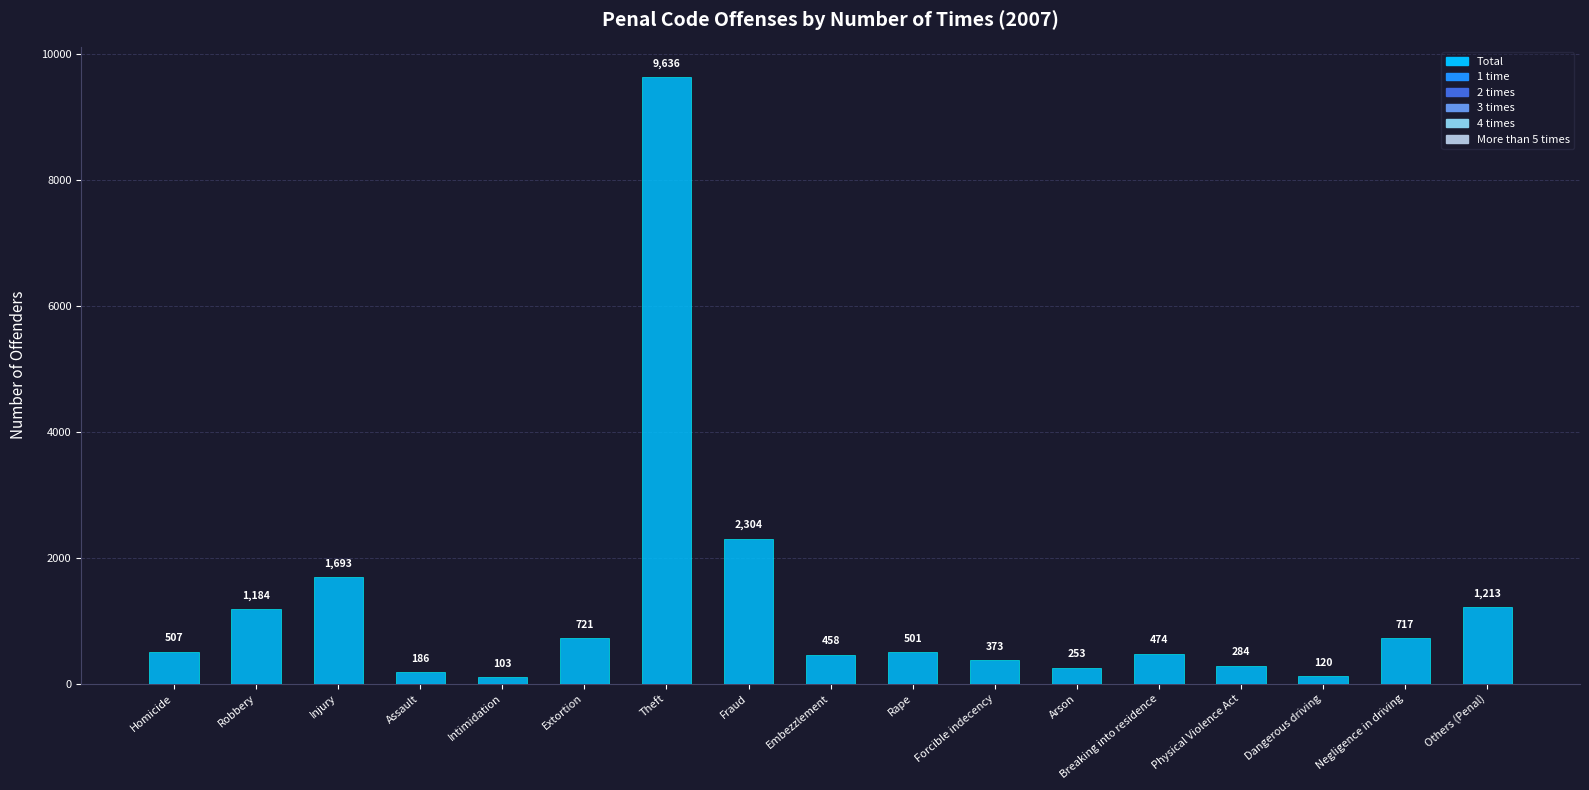

List the labels in order of value, largest first.

Theft, Fraud, Injury, Others (Penal), Robbery, Extortion, Negligence in driving, Homicide, Rape, Breaking into residence, Embezzlement, Forcible indecency, Physical Violence Act, Arson, Assault, Dangerous driving, Intimidation